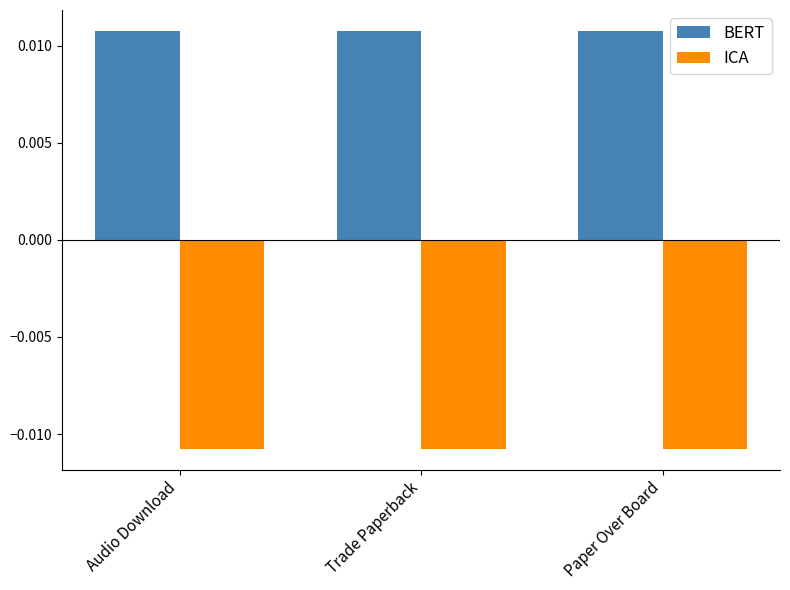

How many categories are shown in the chart?

3